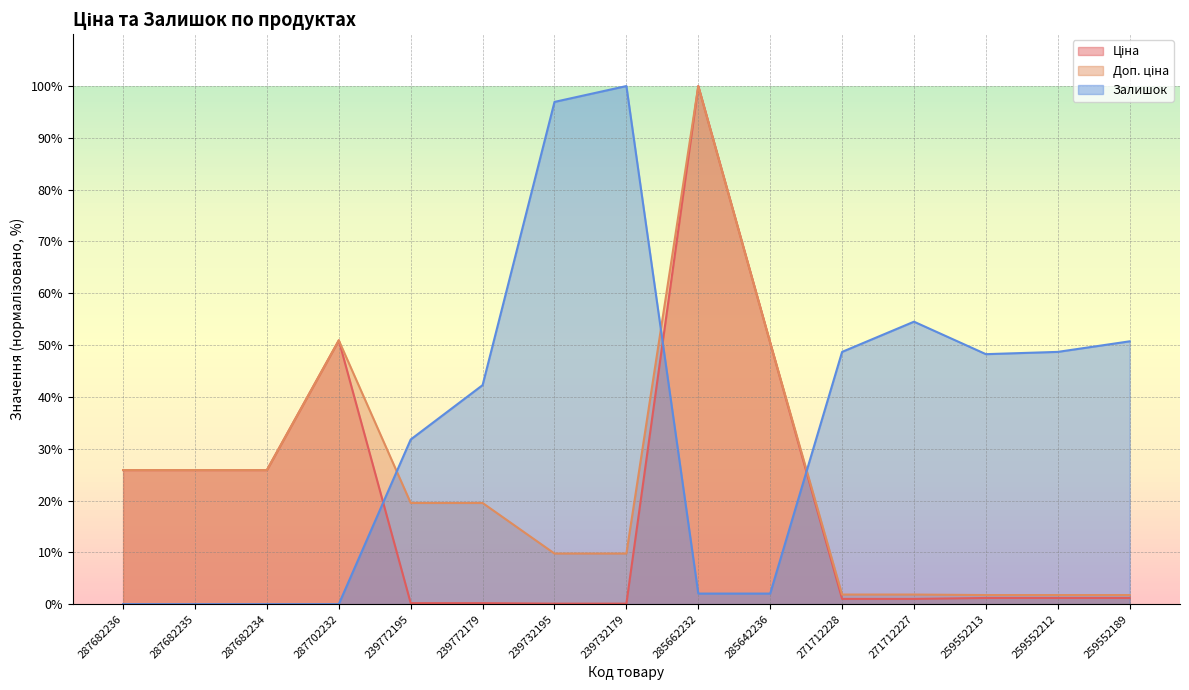

What is the difference between the second highest and second lowest values in the Ціна series?

50.8